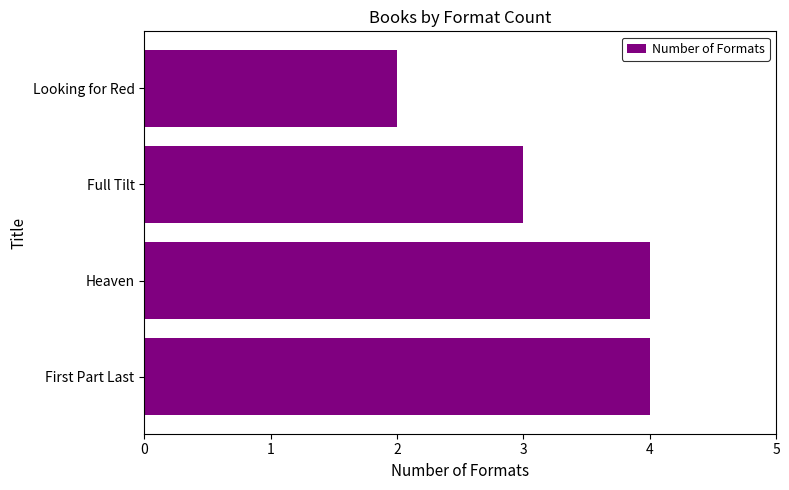

How many categories are shown in the chart?

4